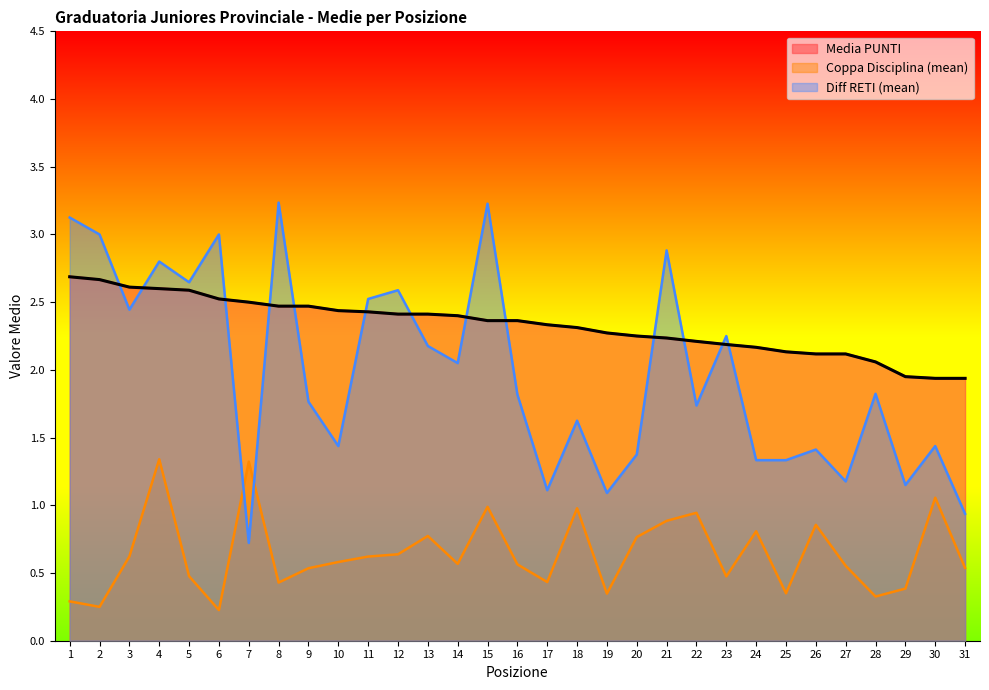

What is the spread (max minus min) of values at 20?

1.5